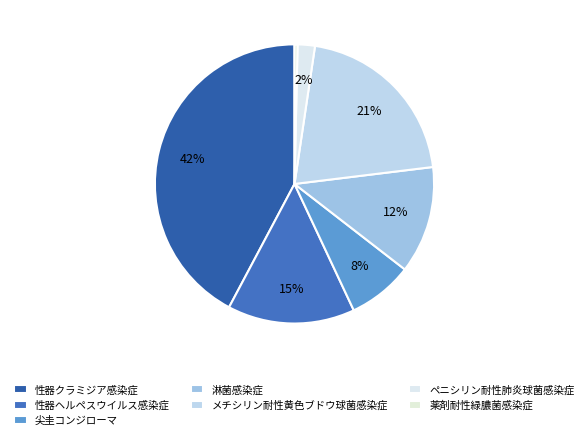

How many slices are in this pie chart?

7